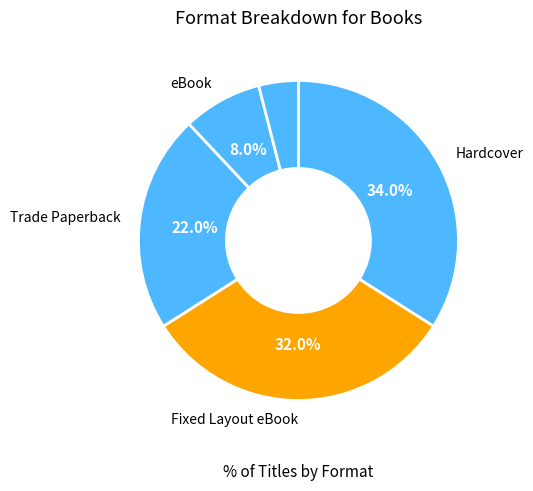

How many slices are in this pie chart?

5